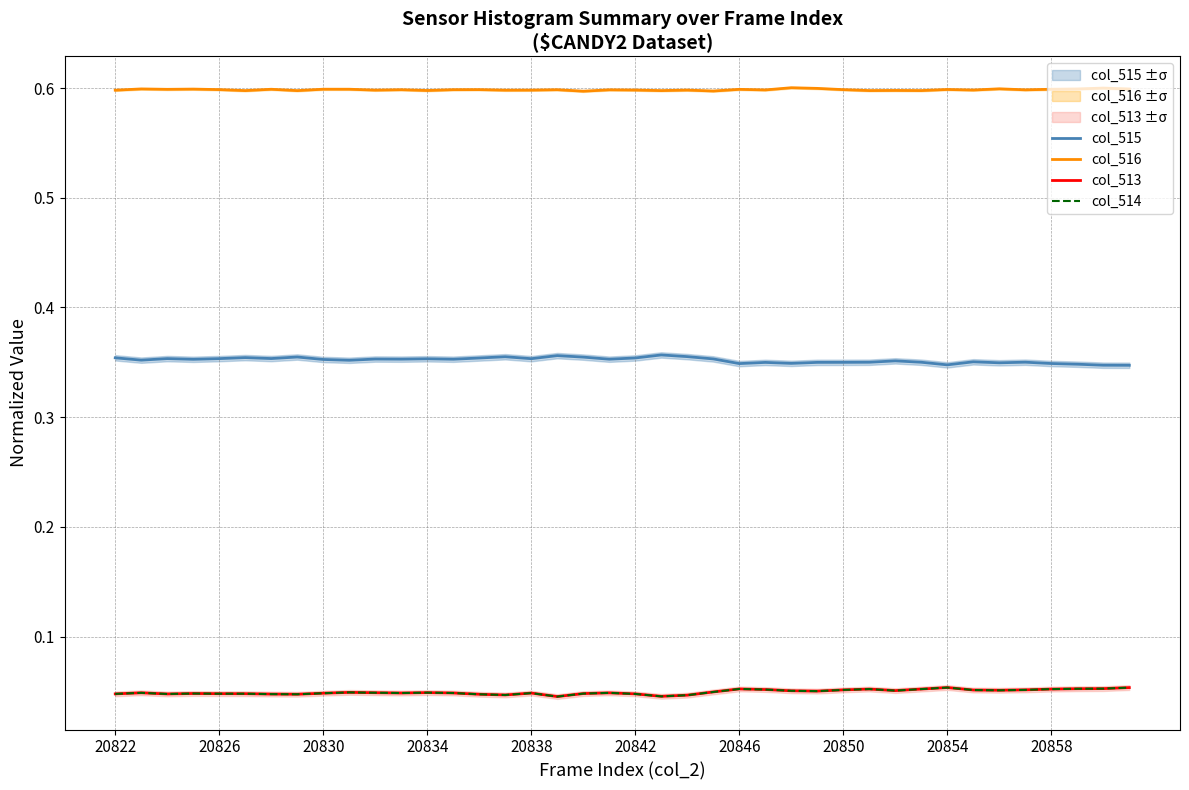

Count the number of data series in this chart.

4